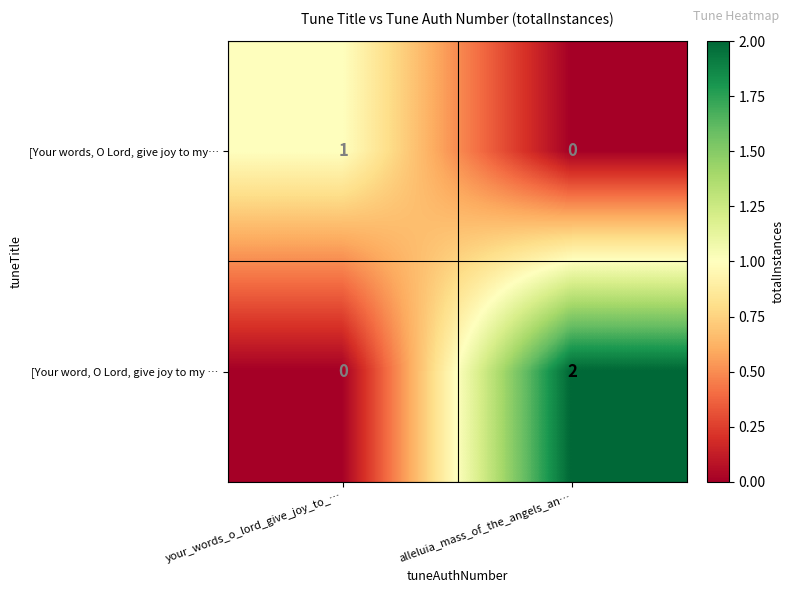

Reading left to right, transcribe all the data shown in this chart.

[Your words, O Lord, give joy to my…: your_words_o_lord_give_joy_to_…=1	alleluia_mass_of_the_angels_an…=0
[Your word, O Lord, give joy to my …: your_words_o_lord_give_joy_to_…=0	alleluia_mass_of_the_angels_an…=2